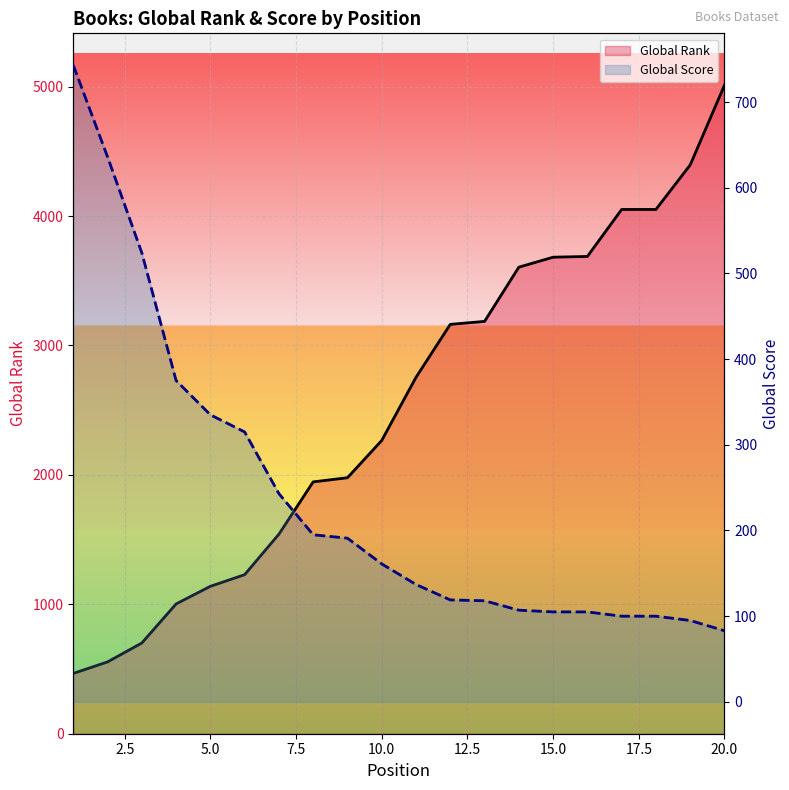

Which series has the largest range (max minus min)?

Global Rank